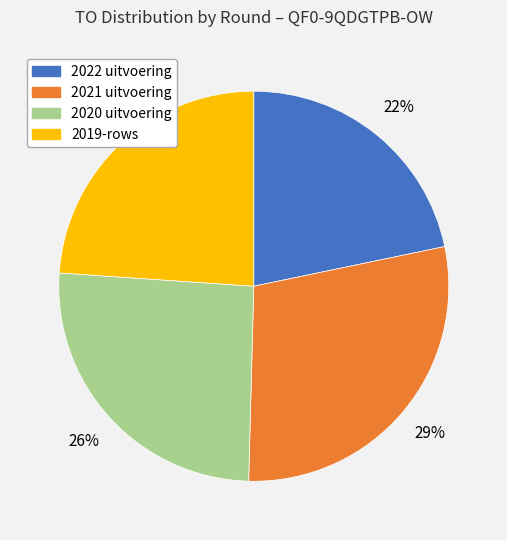

What is the smallest slice in the pie chart?

2022 uitvoering